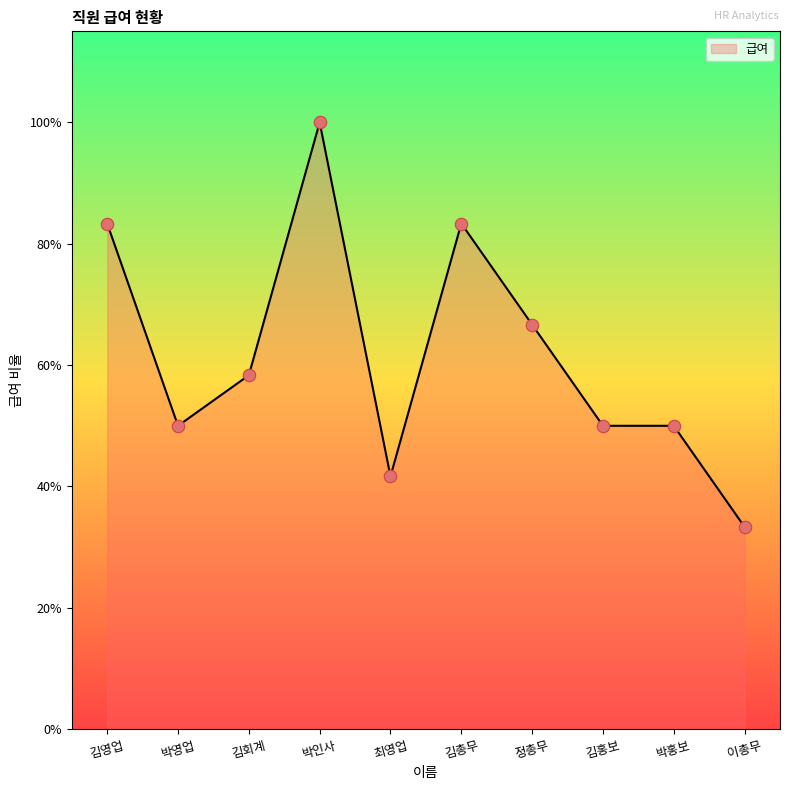

Which has a higher value, 박영업 or 김영업?

김영업